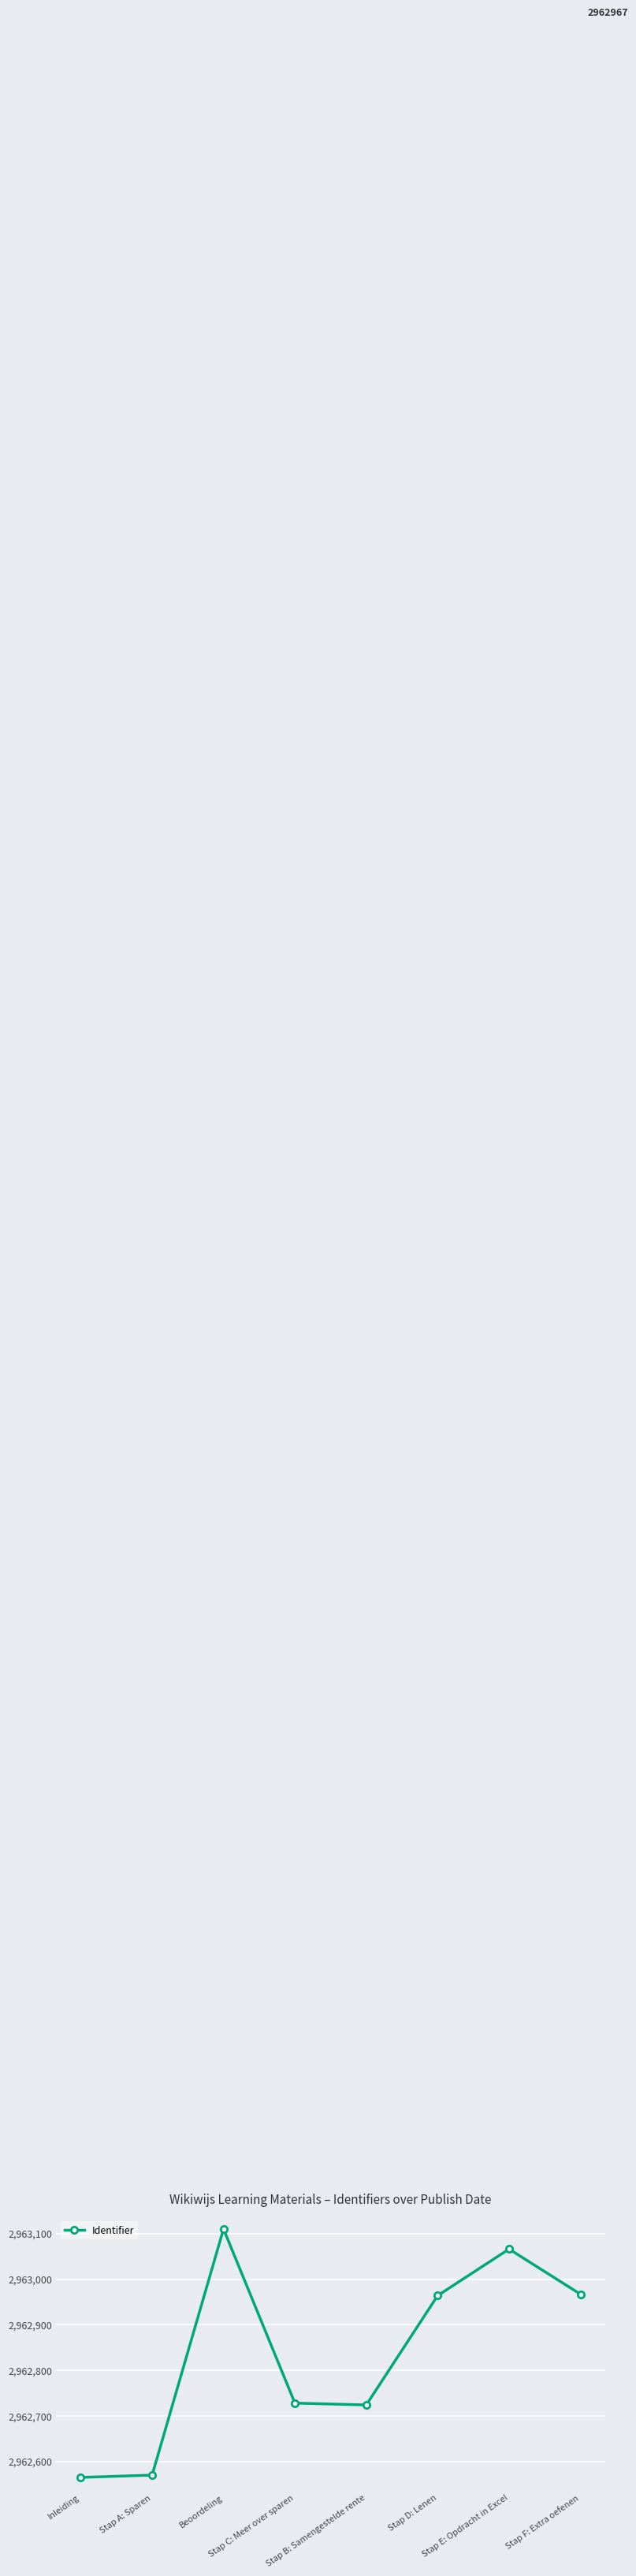

The chart shows a value of 968229 at Stap F: Extra oefenen. True or false?

False